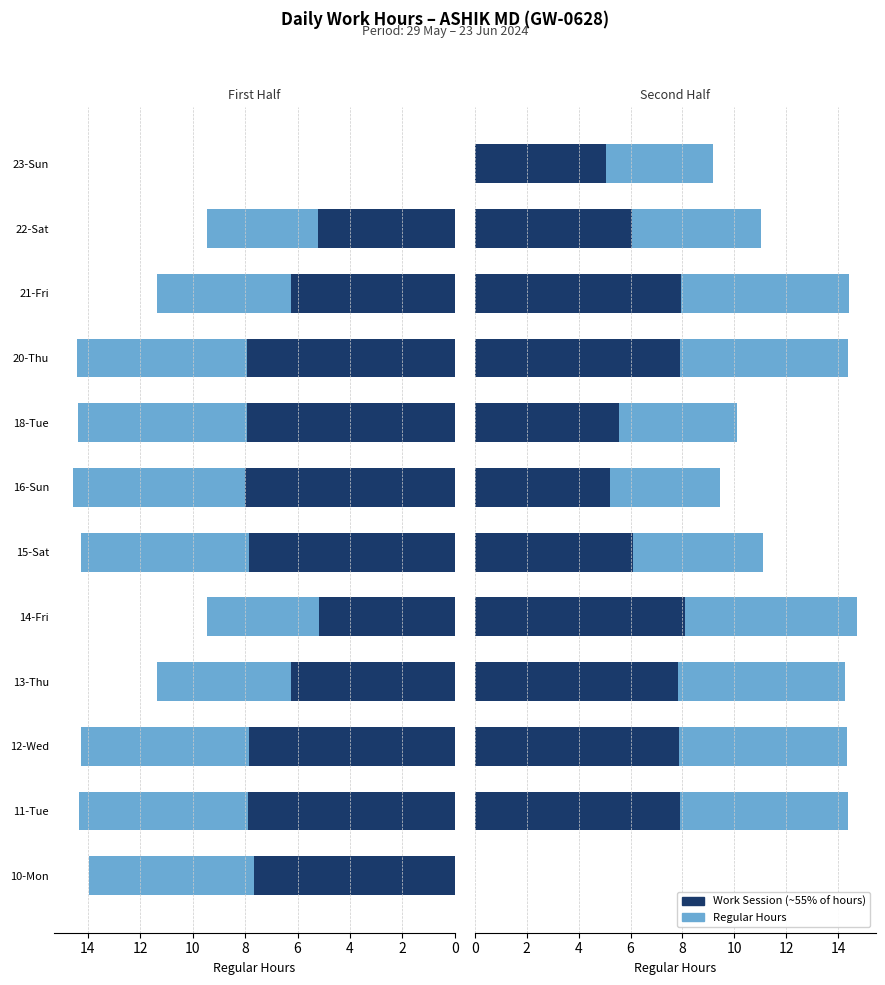

The value of Regular Hours (Second Half) at 22-Sat is 3.9. True or false?

False